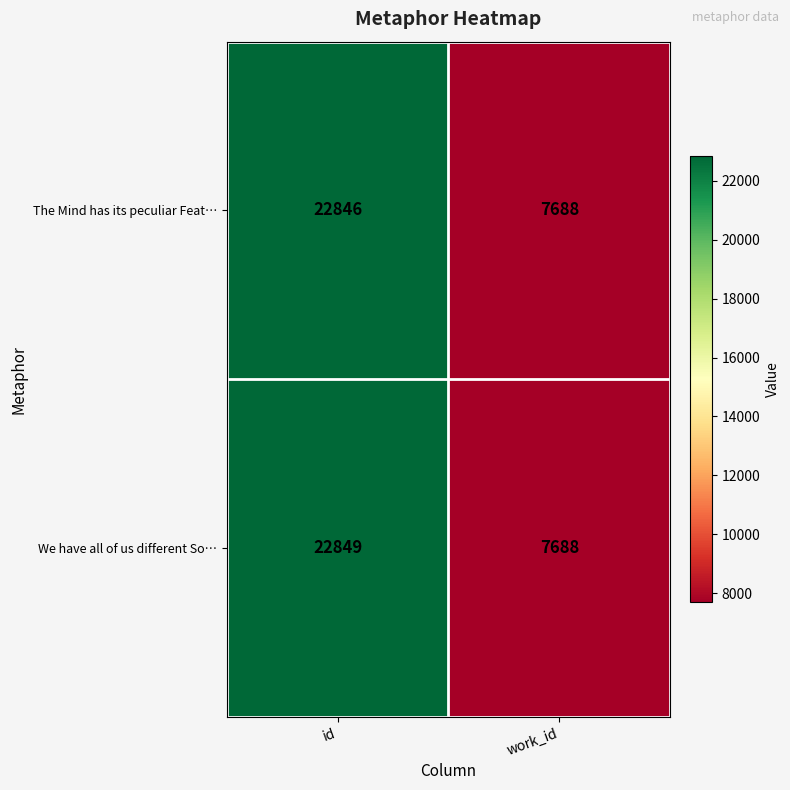

Which series has the largest total across all categories?

We have all of us different So…